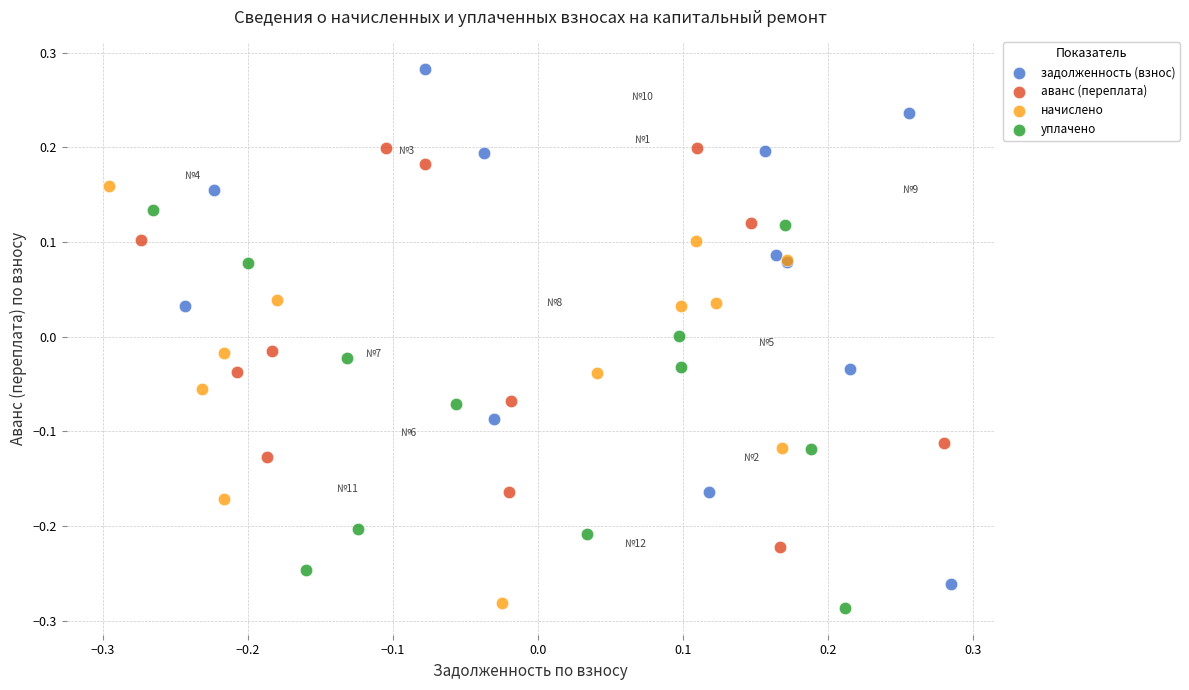

Which series contains the highest Y value?

задолженность (взнос)